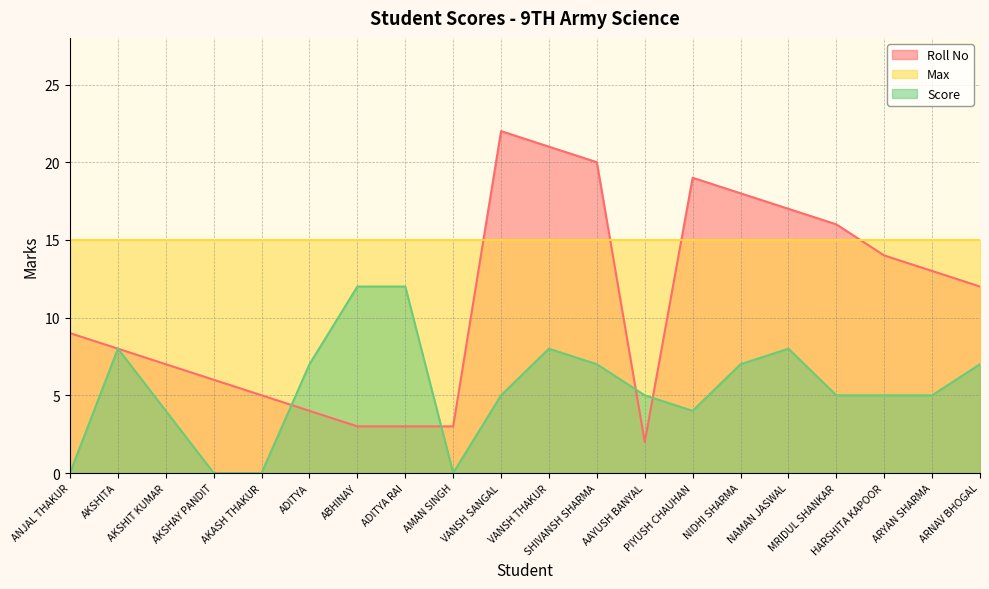

Which has a higher value, NAMAN JASWAL or AKASH THAKUR?

NAMAN JASWAL